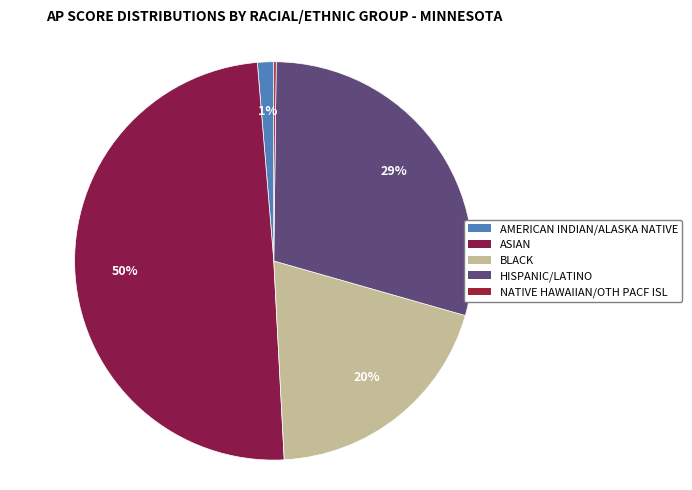

To the nearest percent, what is the difference between the largest and smallest slice percentages?

49%